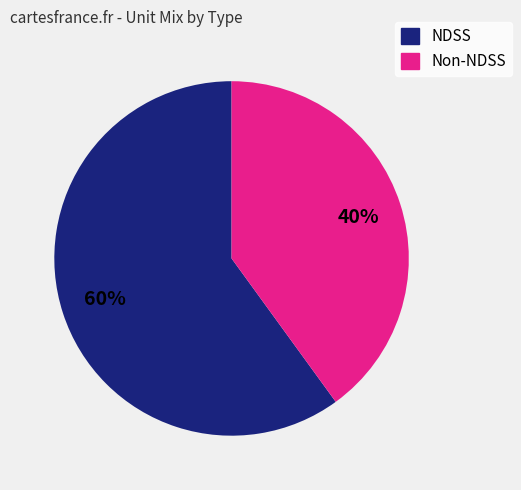

To the nearest percent, what is the difference between the largest and smallest slice percentages?

20%